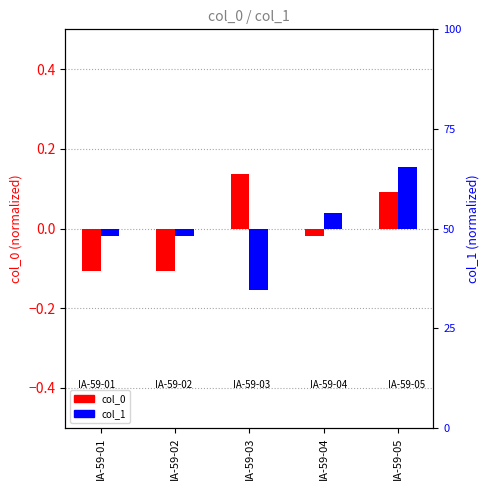

What is the difference between the highest and lowest values at IA-59-05?

0.1